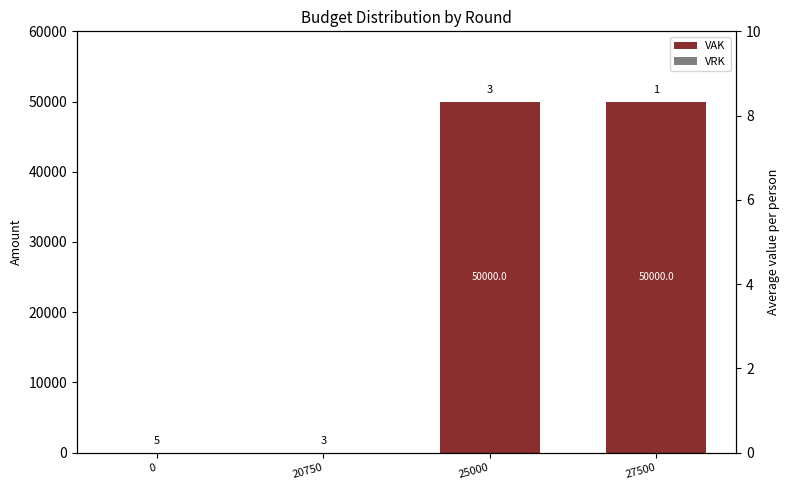

What are all the series names shown in the legend?

VAK, VRK